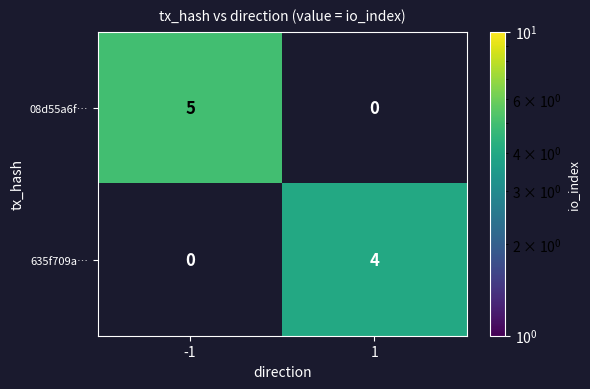

The value of 08d55a6f… at -1 is 2. True or false?

False